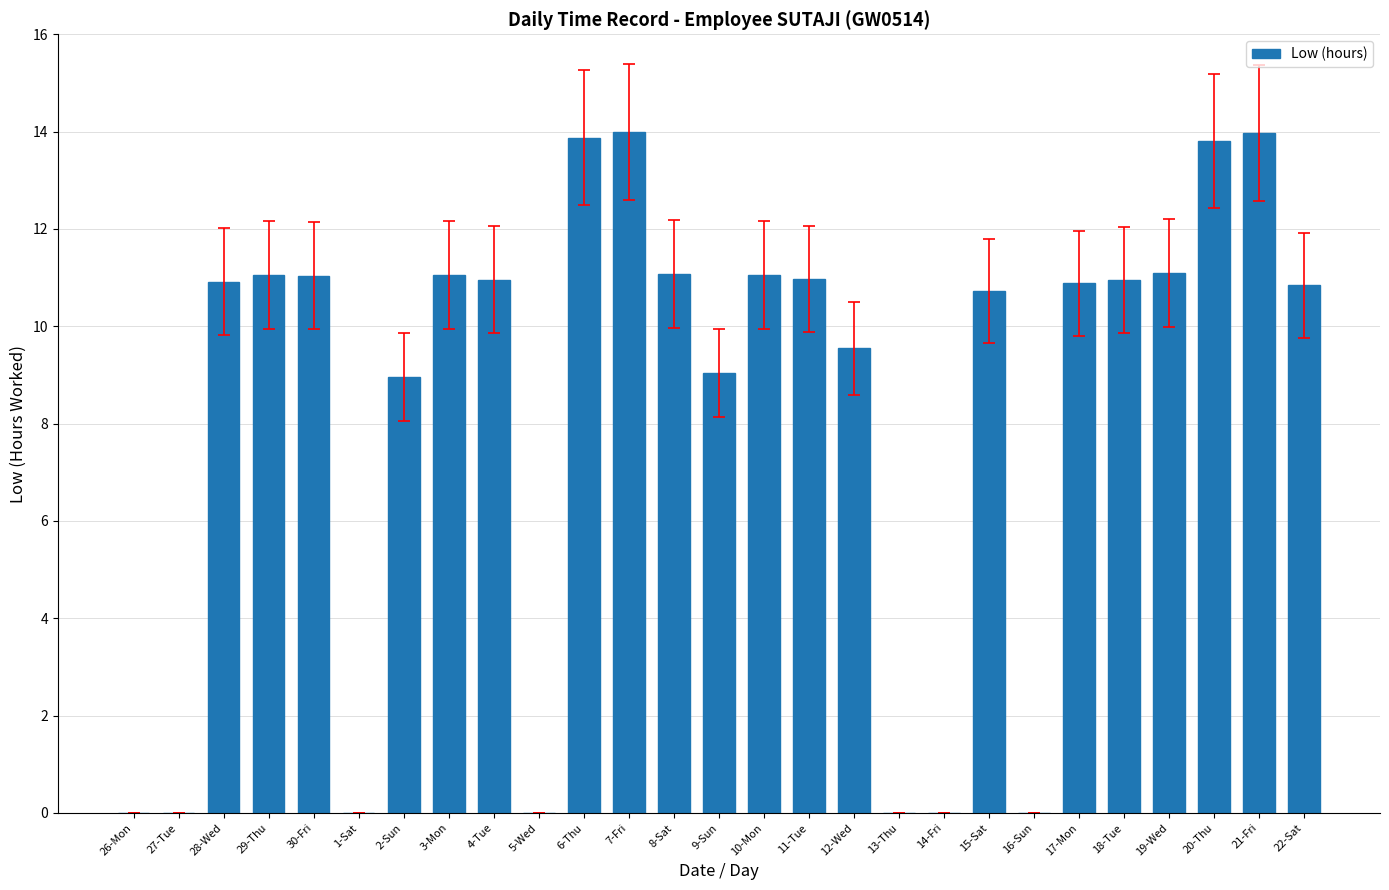

Is it true that the value at 7-Fri is 14.0?

True